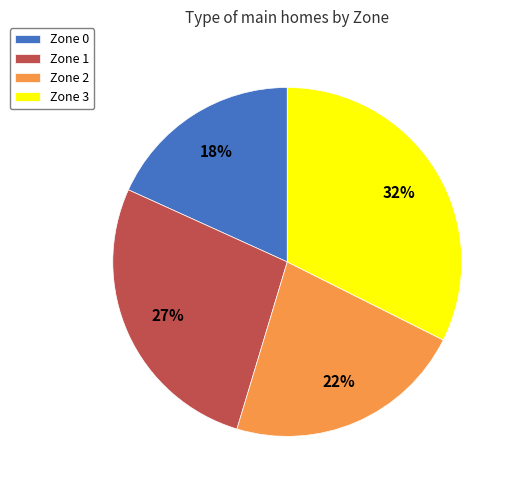

Does Zone 3 represent more than half of the total?

No